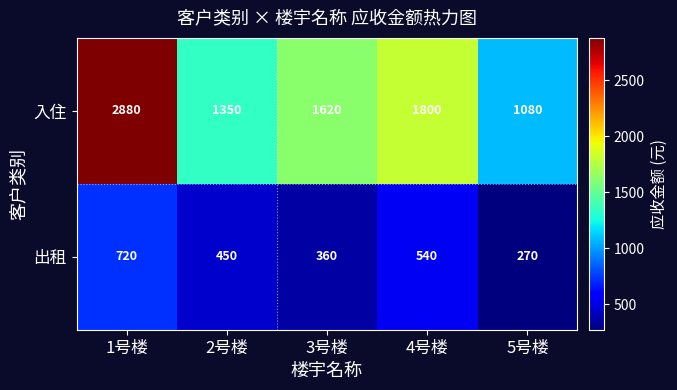

Which series has the largest total across all categories?

入住